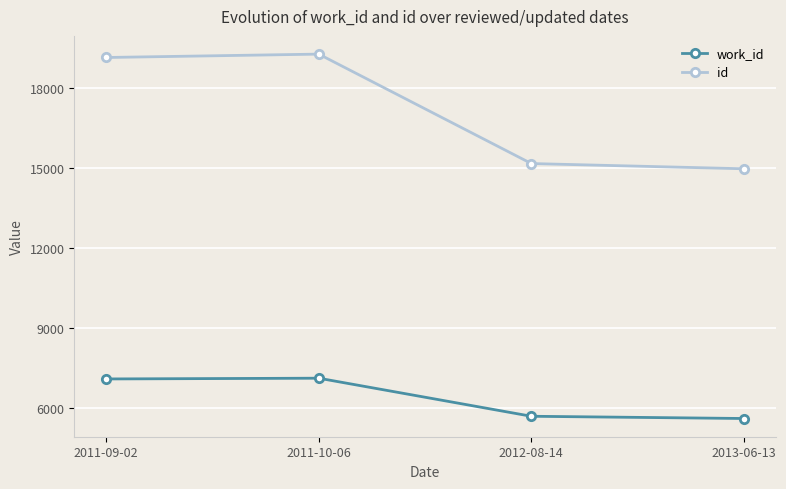

At how many categories does at least one series exceed 15420?

2